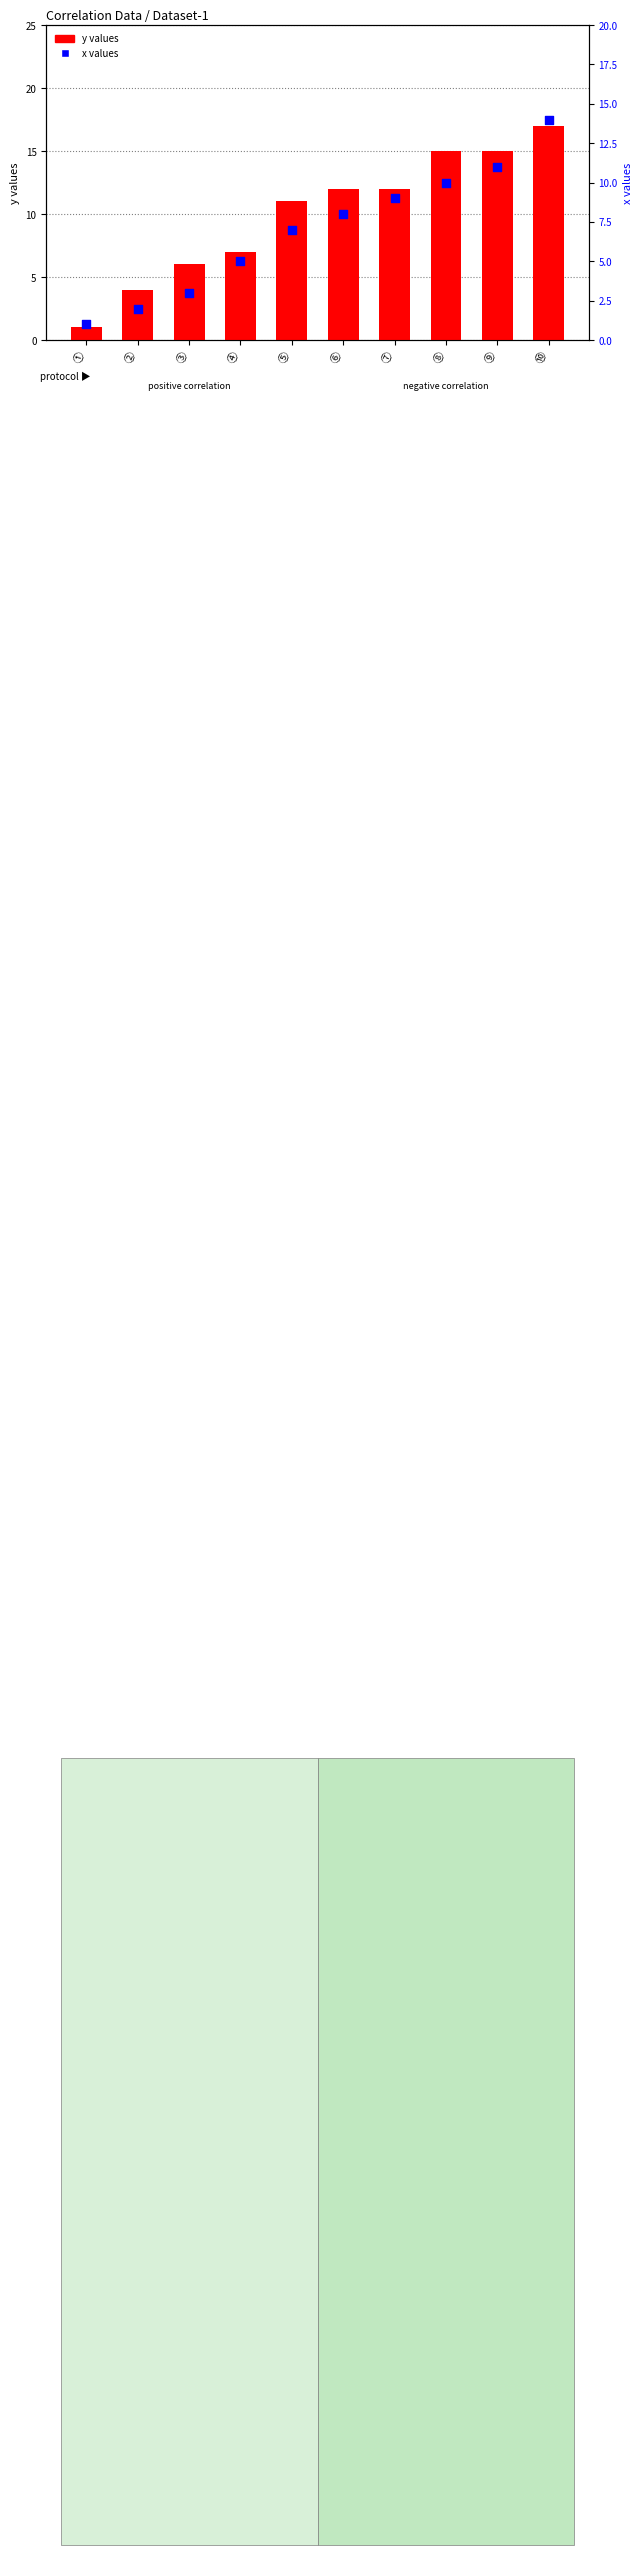

Is the value of x values at ⑨ greater than the value of y values at ①?

Yes